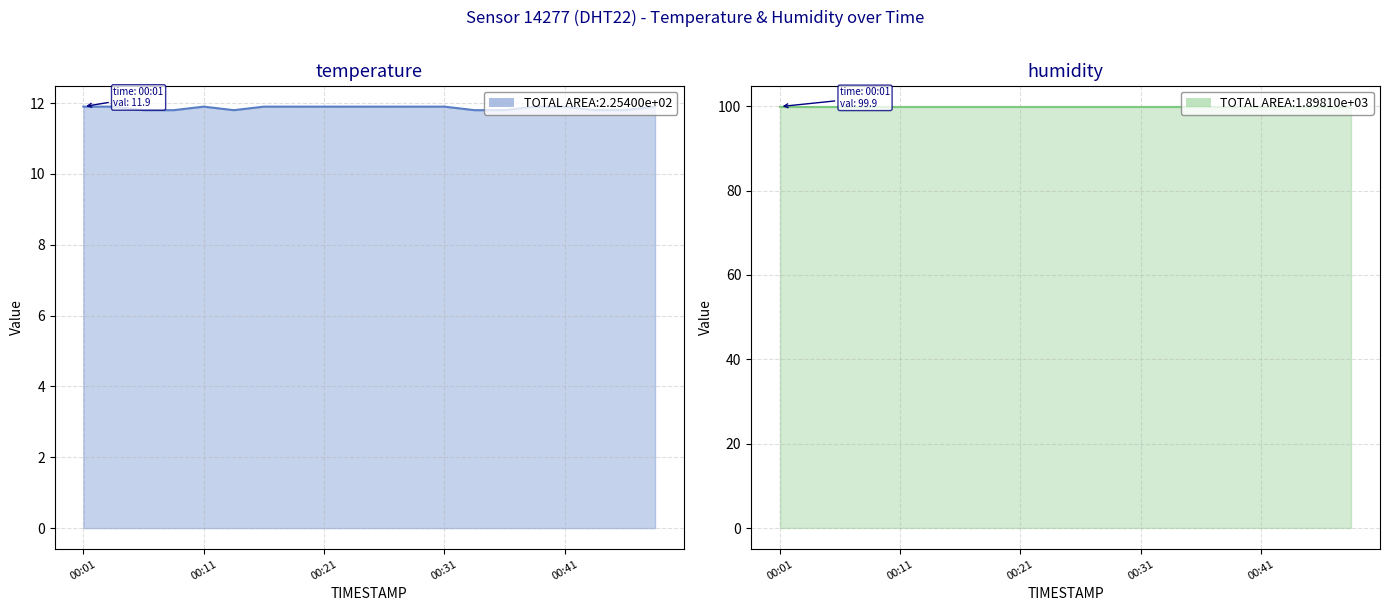

What is the difference between the second highest and minimum values?

0.1